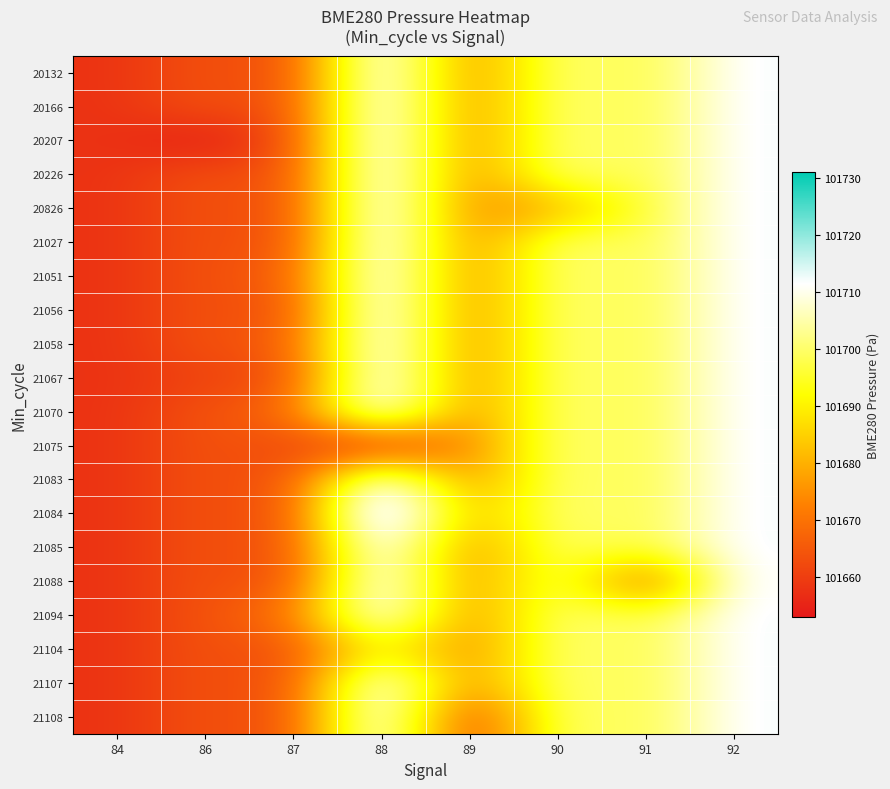

At which category is the sum across all series the highest?

88